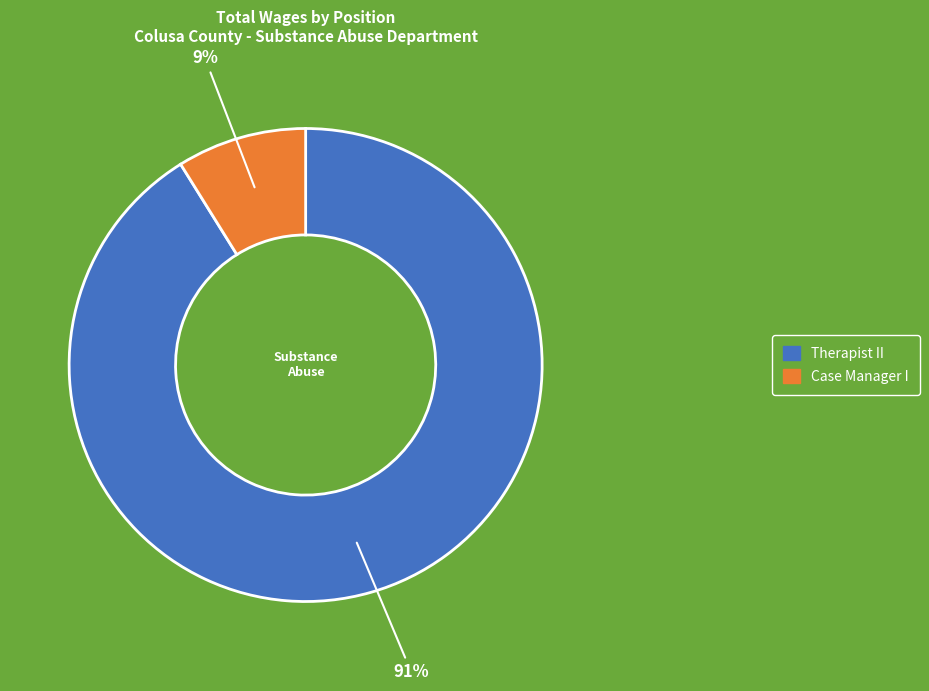

How many segments does this pie chart have?

2